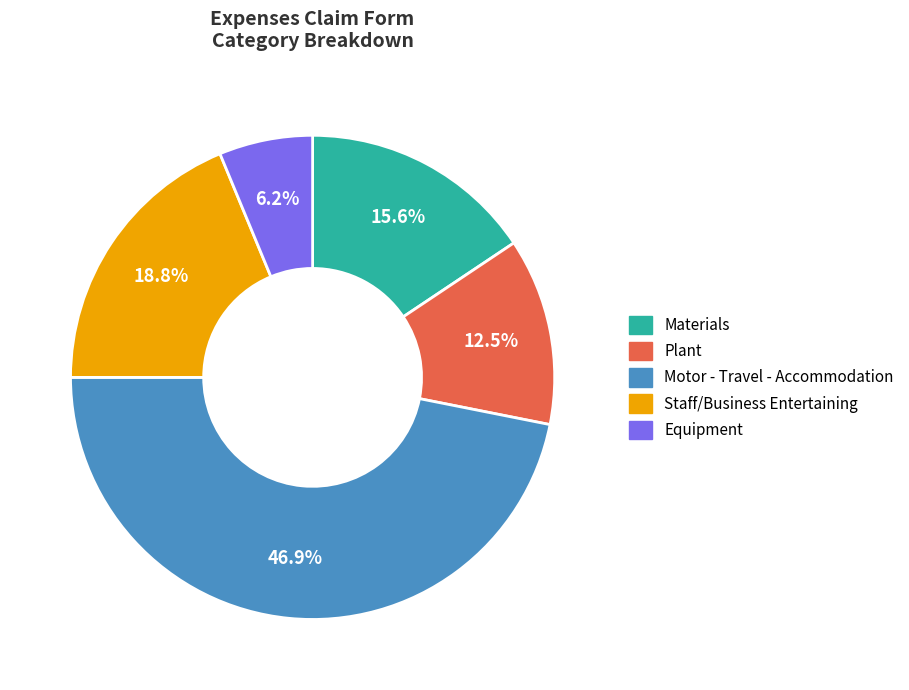

Between Staff/Business Entertaining and Equipment, which is larger?

Staff/Business Entertaining